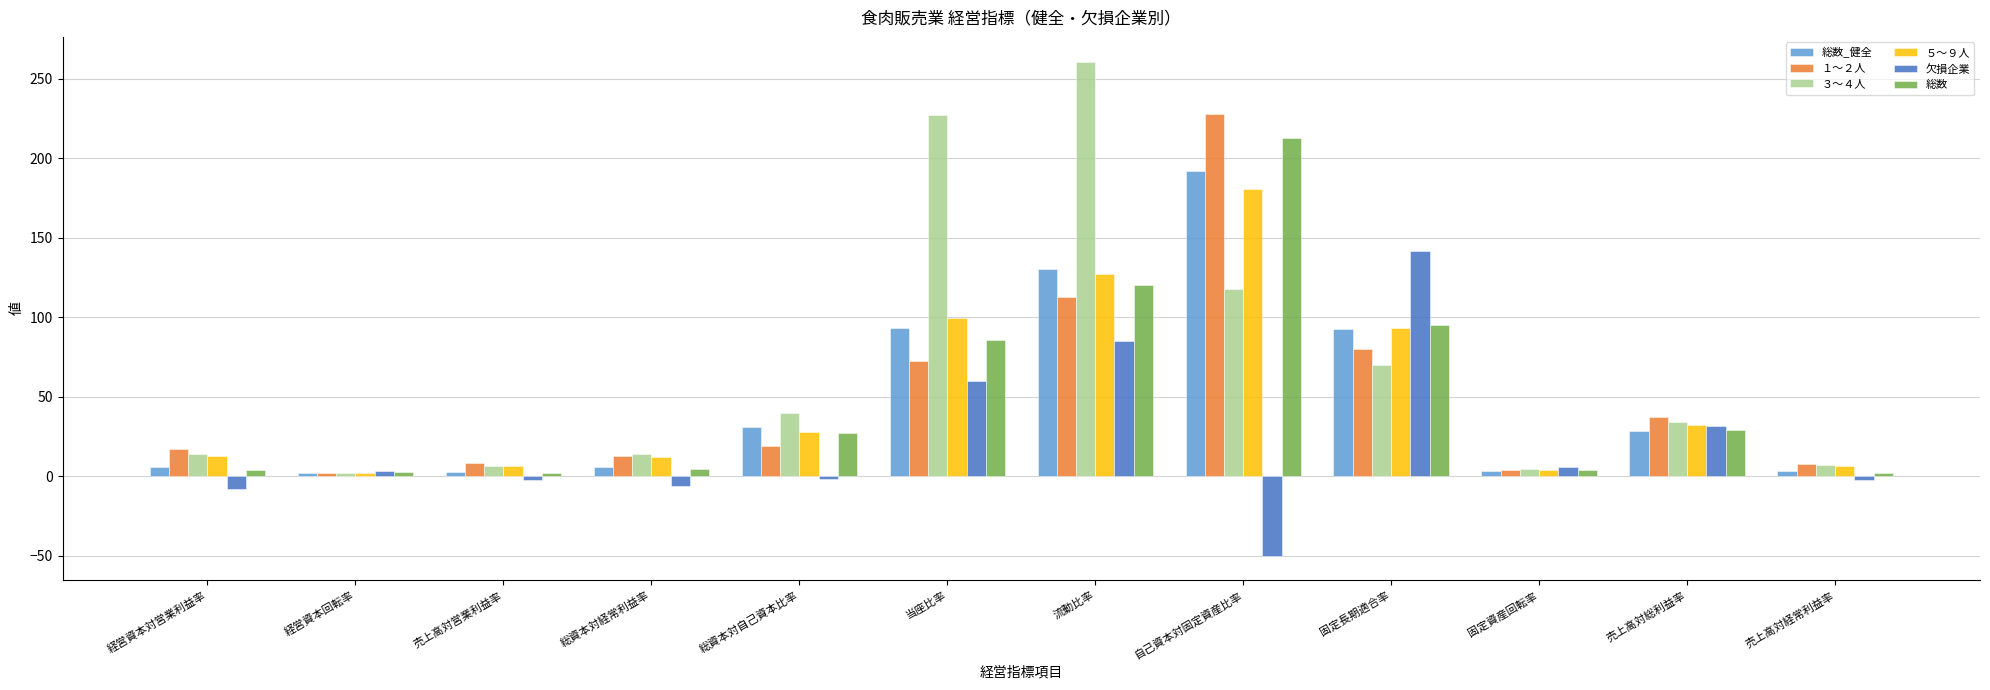

The １～２人 series shows 79.9 at 固定長期適合率. True or false?

True